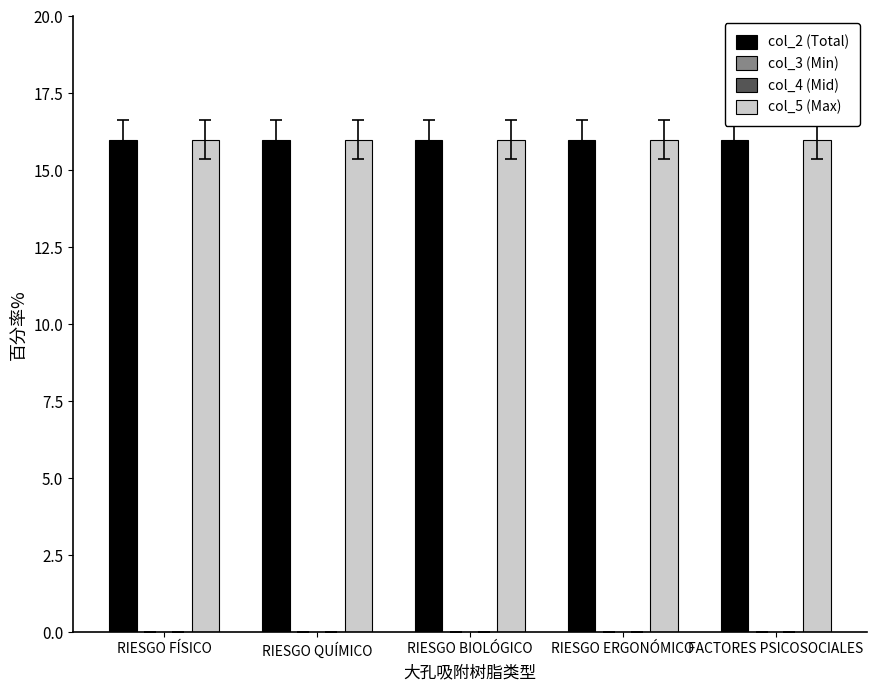

Does the chart contain any negative values?

No